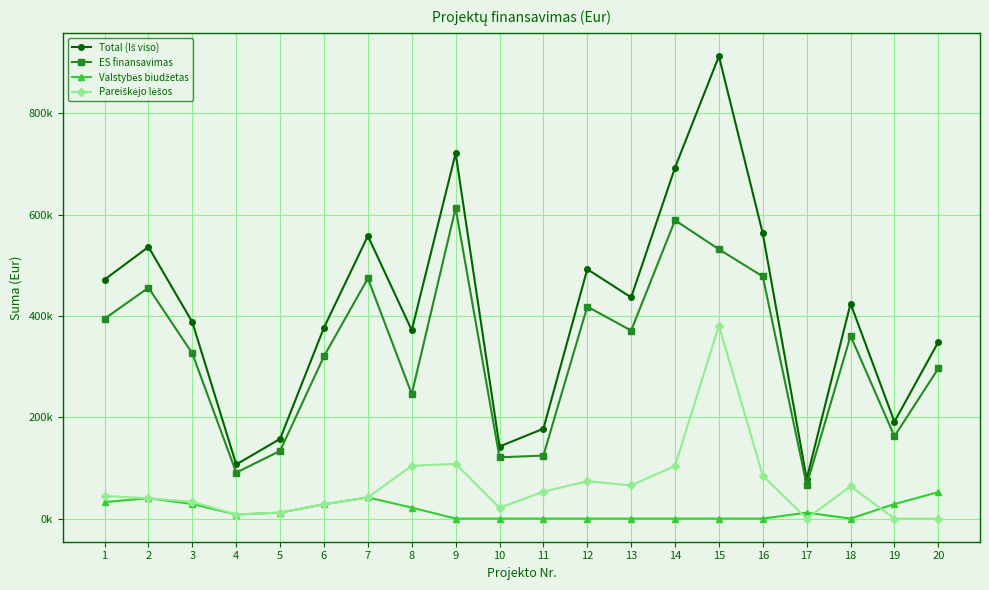

At which label does Valstybės biudžetas first exceed 11747?

1